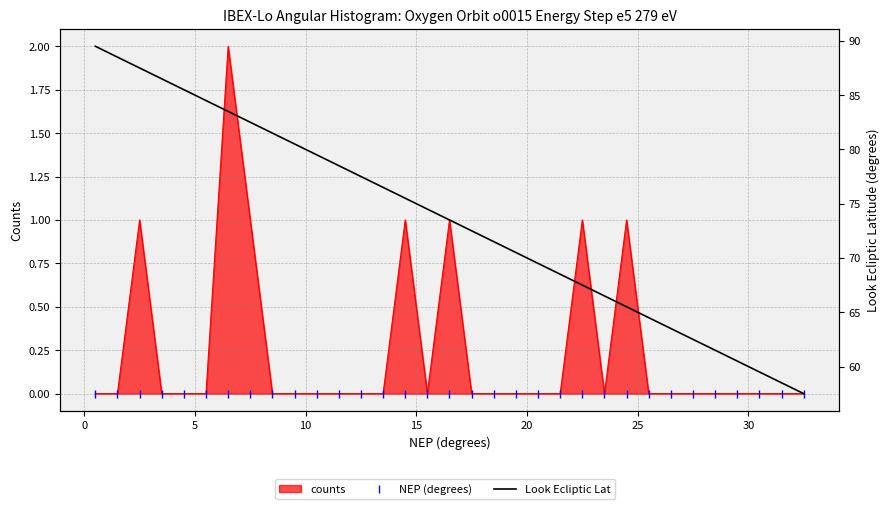

Is this an area chart (filled region under the line)?

No